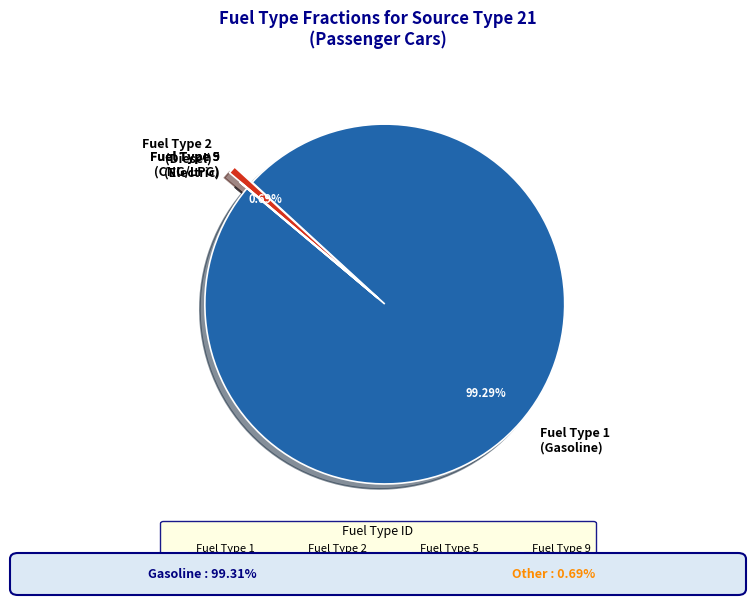

Is the sum of Fuel Type 2 (Diesel) and Fuel Type 1 (Gasoline) greater than half?

Yes